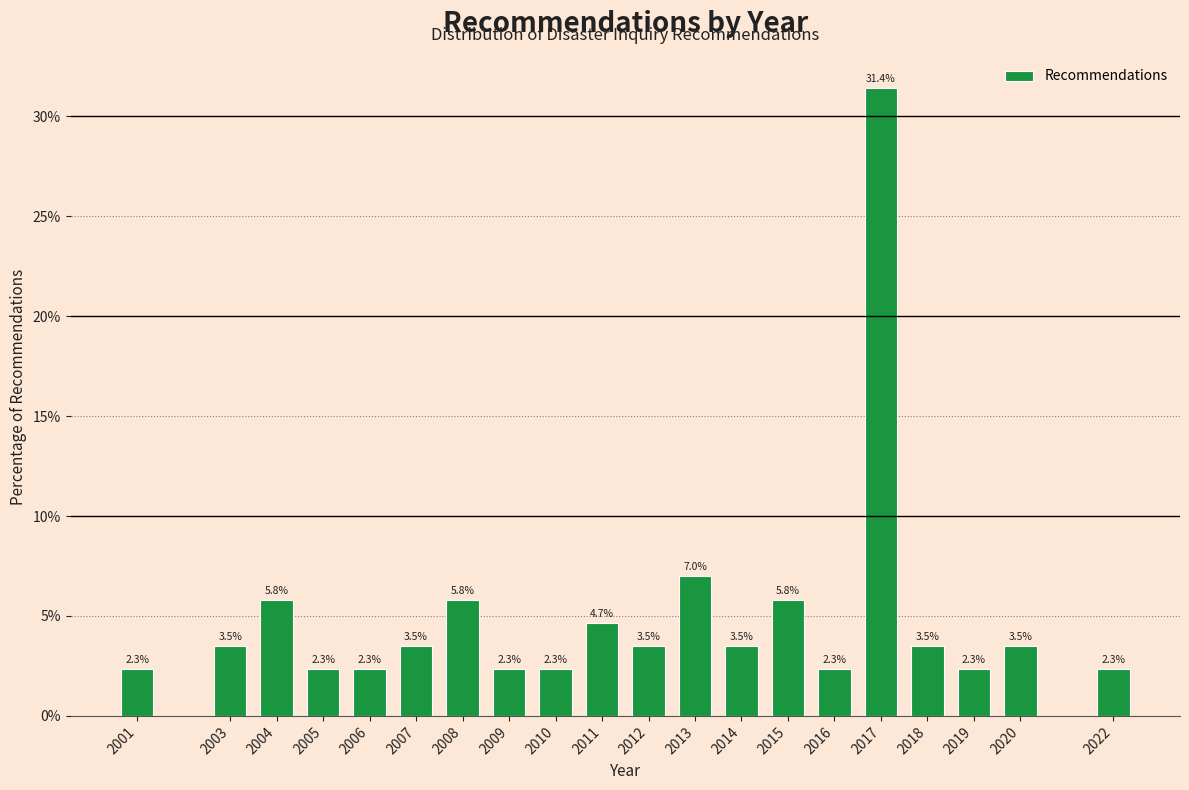

Reading right to left, extract all data points from this chart.

2022=2.3	2020=3.5	2019=2.3	2018=3.5	2017=31.4	2016=2.3	2015=5.8	2014=3.5	2013=7.0	2012=3.5	2011=4.7	2010=2.3	2009=2.3	2008=5.8	2007=3.5	2006=2.3	2005=2.3	2004=5.8	2003=3.5	2001=2.3